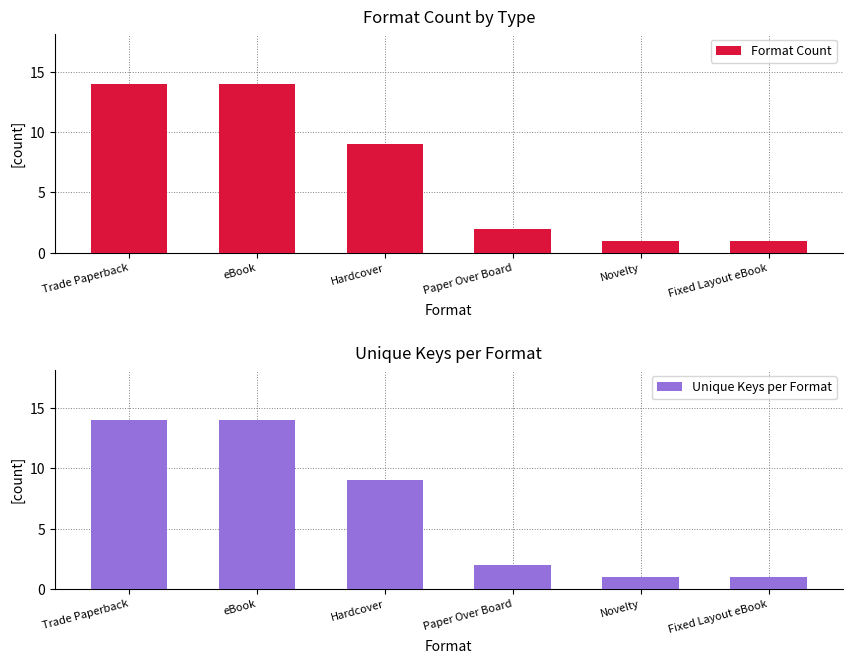

What is the greatest value displayed?

14